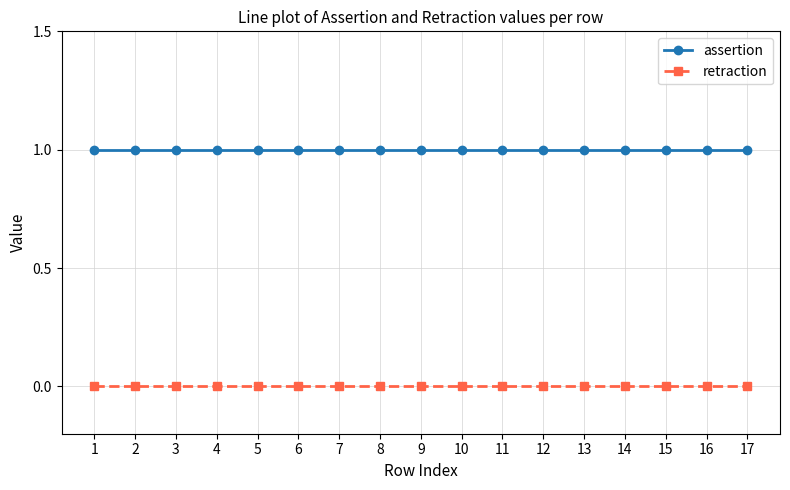

What is the maximum value shown in the chart?

1